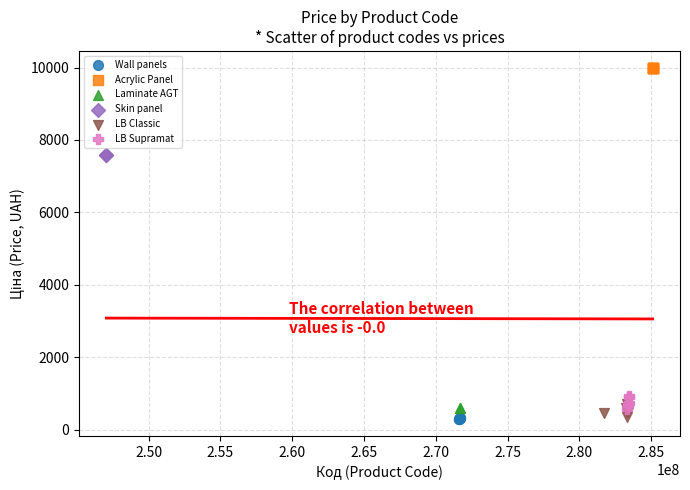

Which series reaches the maximum Y coordinate?

Acrylic Panel